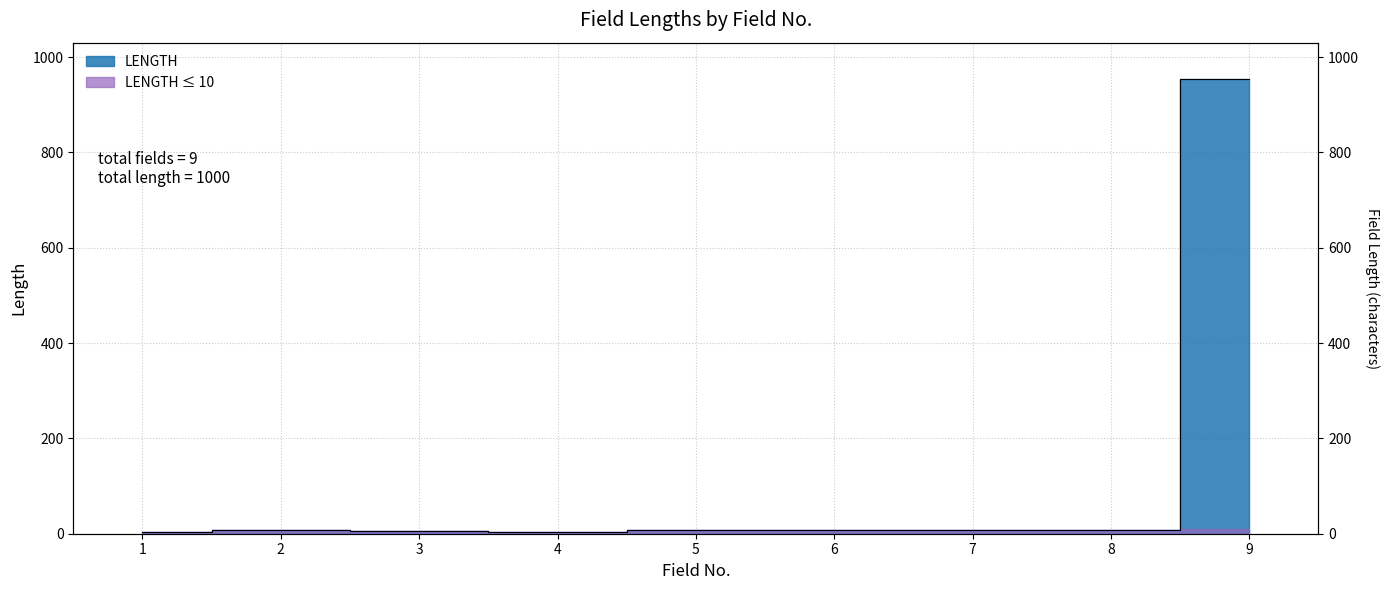

Reading left to right, extract all data points from this chart.

3	7	5	3	7	7	7	7	954